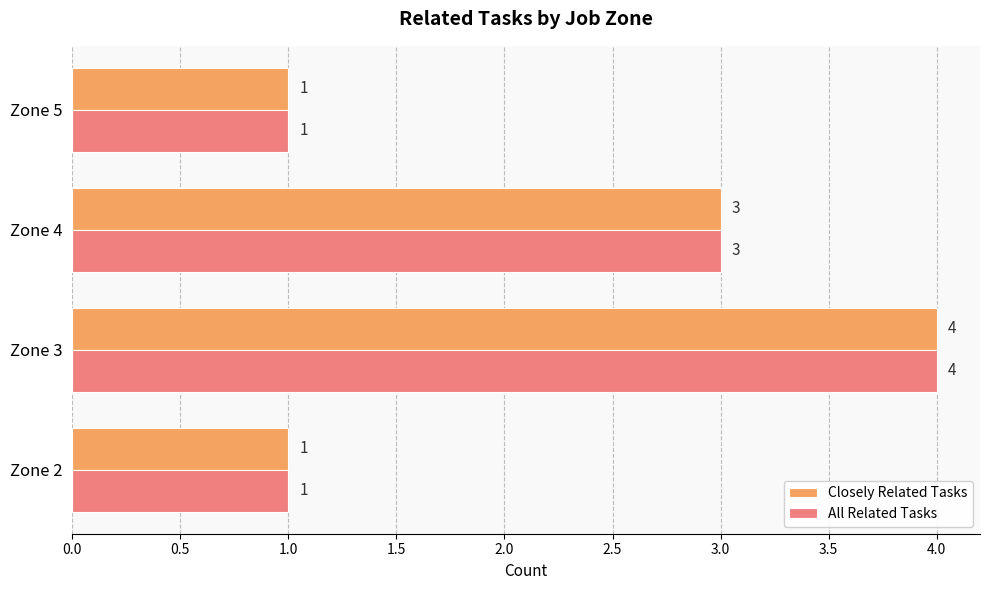

What is the sum of all All Related Tasks values?

9